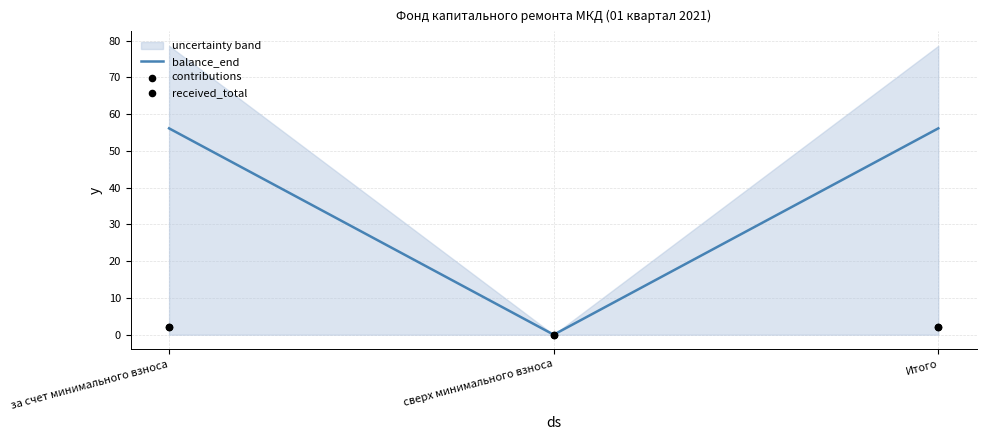

At which category is the sum across all series the highest?

за счет минимального взноса